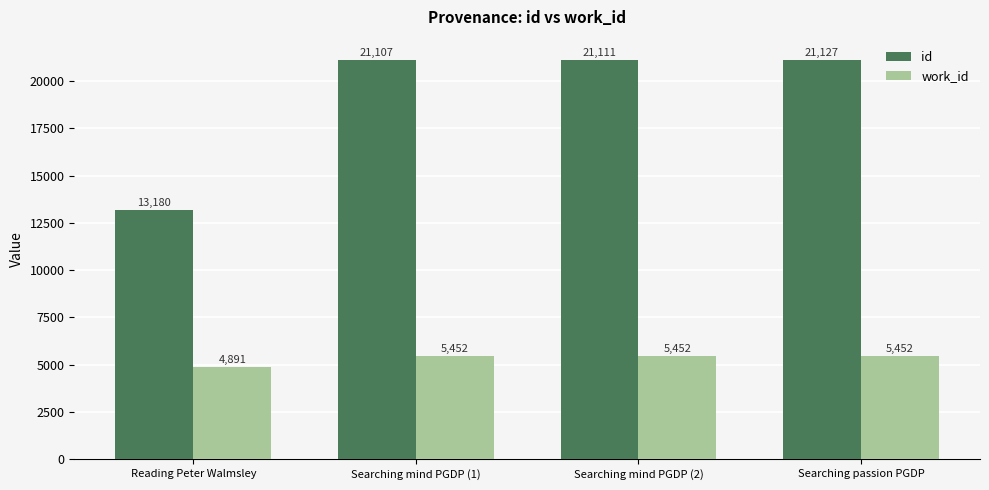

How many data points in work_id are less than 5452?

1